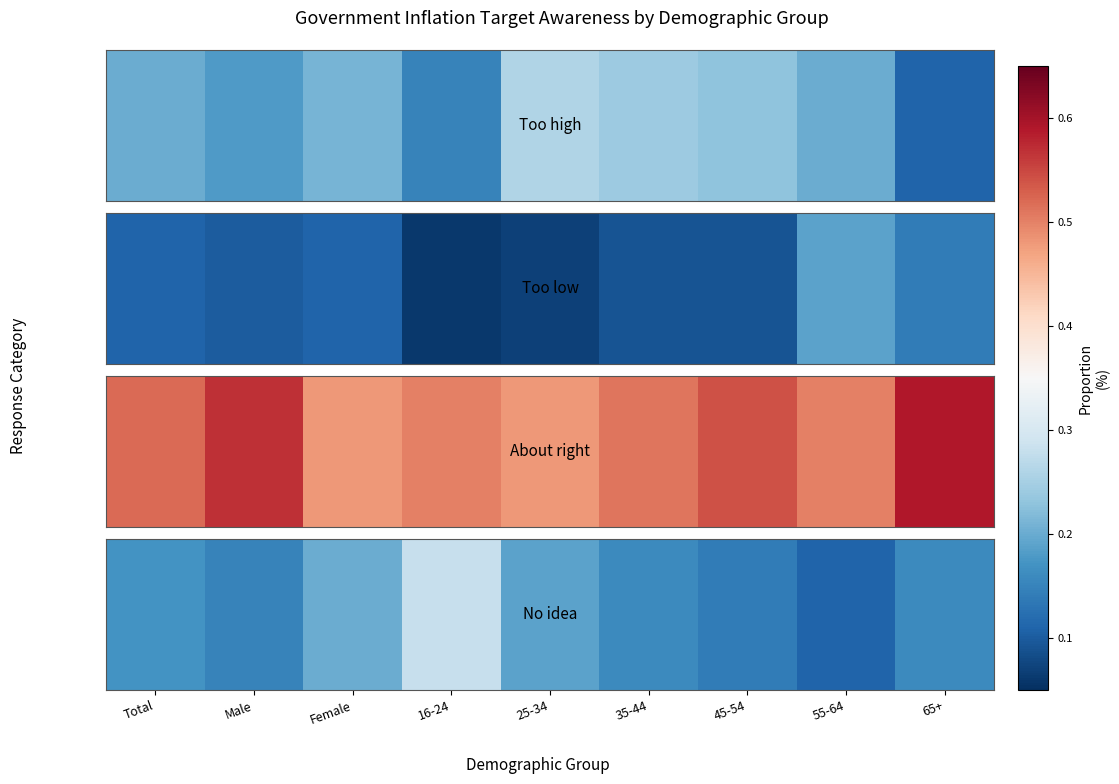

How many categories are shown in the chart?

9